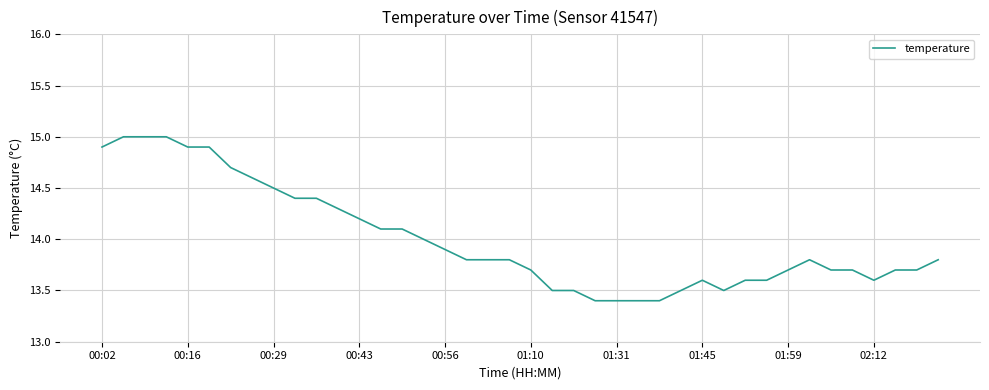

What is the minimum value shown in the chart?

13.4